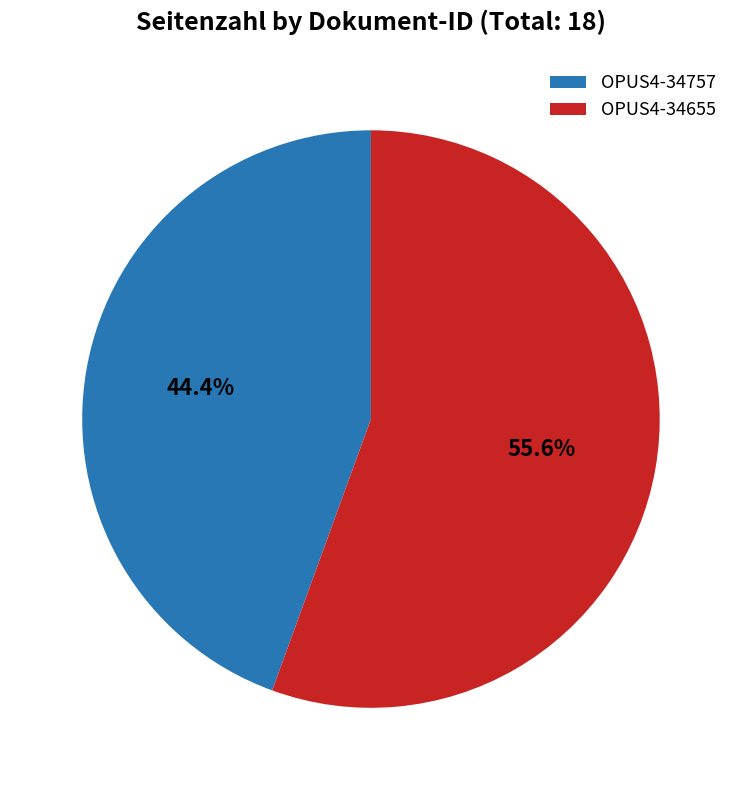

To the nearest percent, what is the combined percentage of OPUS4-34655 and OPUS4-34757?

100%